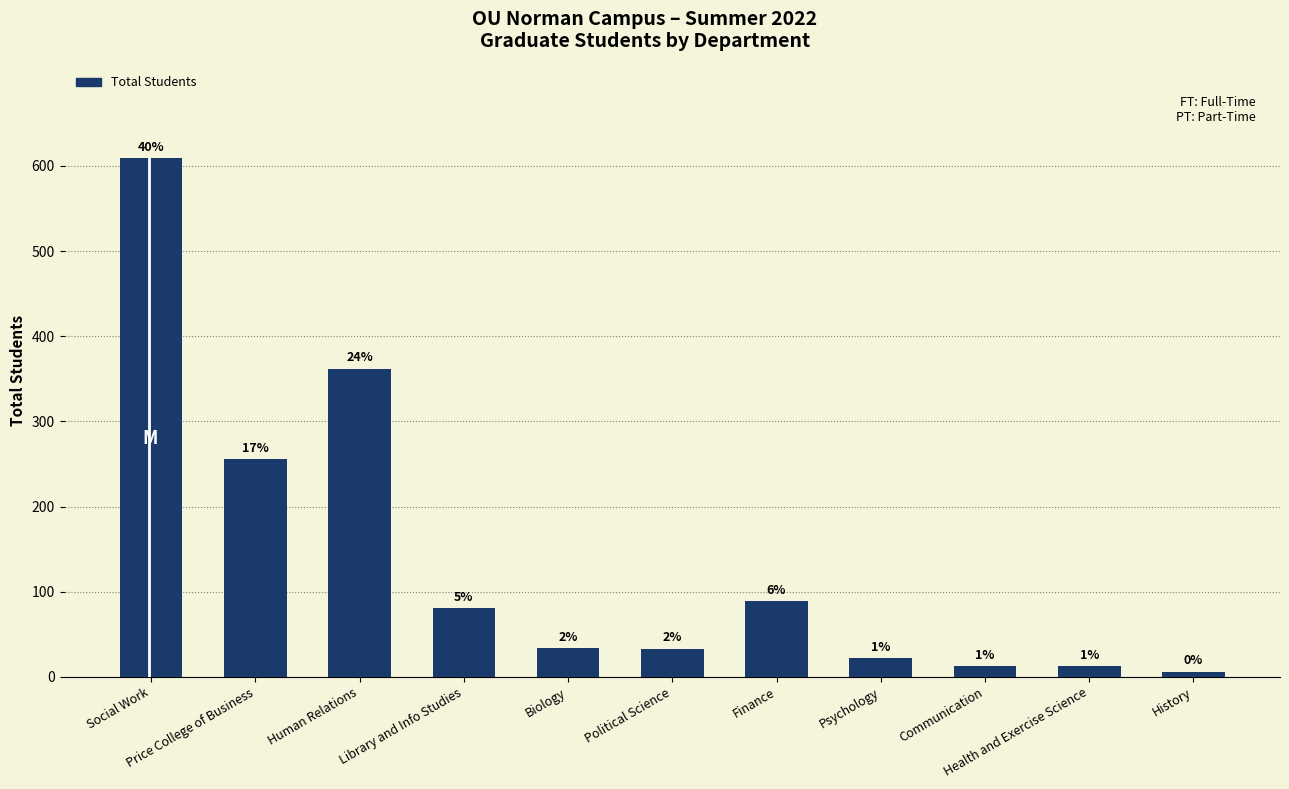

Reading left to right, extract all data points from this chart.

609	256	362	81	34	33	89	22	13	13	6